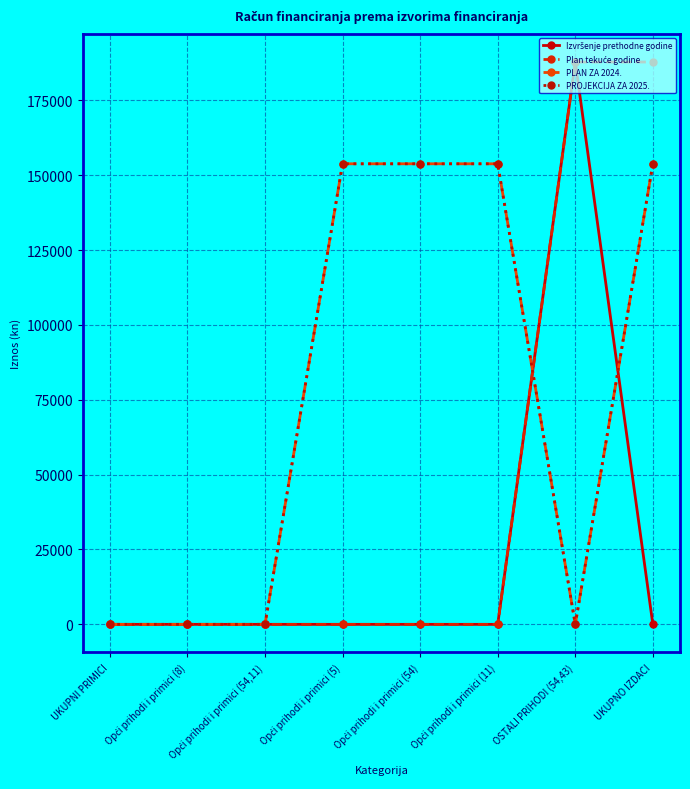

Does the chart have visible grid lines?

Yes